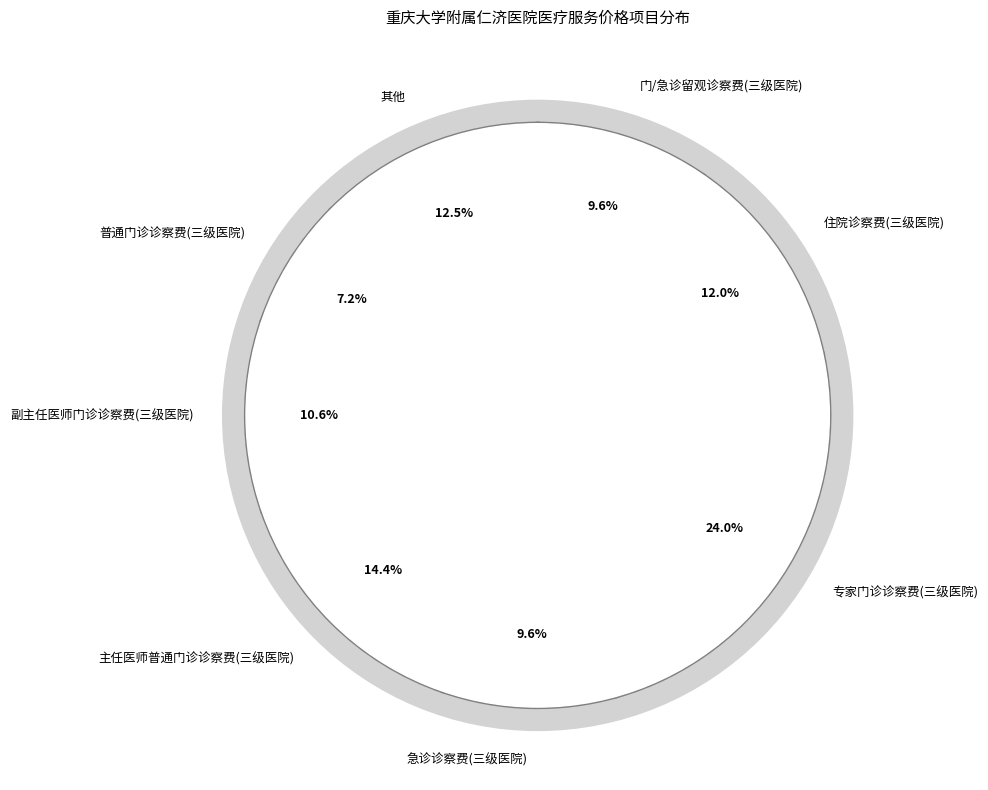

Does any single category account for the majority?

No